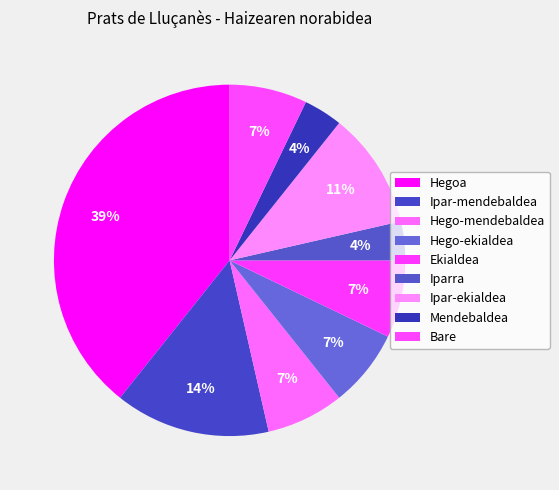

To the nearest percent, what is the difference between the Ekialdea and Ipar-ekialdea slice percentages?

4%